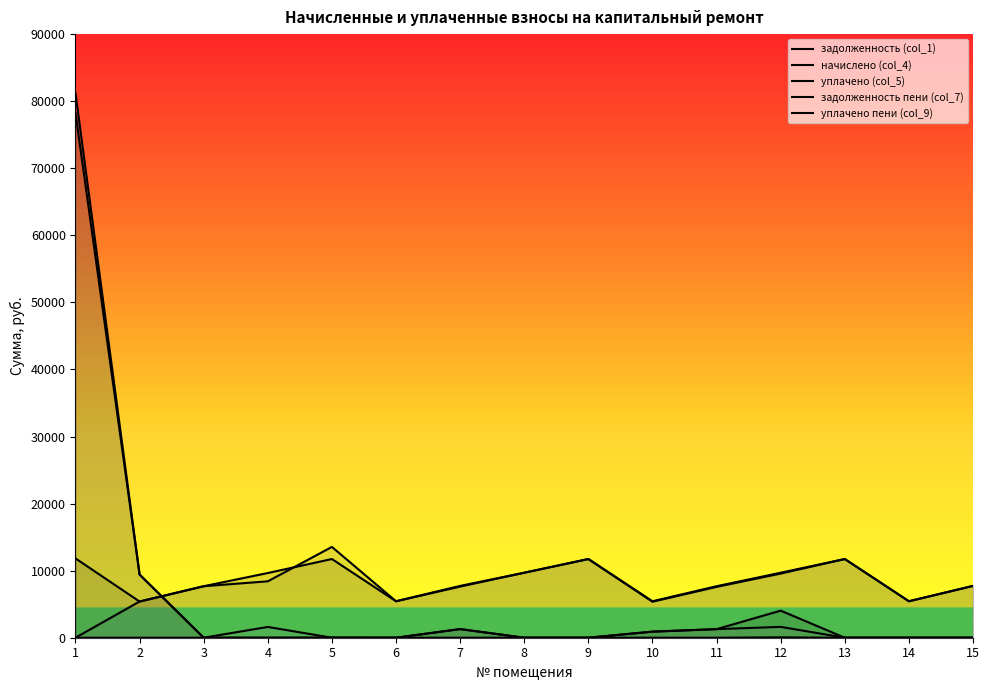

List the labels in order of уплачено пени (col_9) value, smallest first.

1, 2, 3, 4, 6, 8, 9, 11, 13, 14, 15, 7, 10, 5, 12